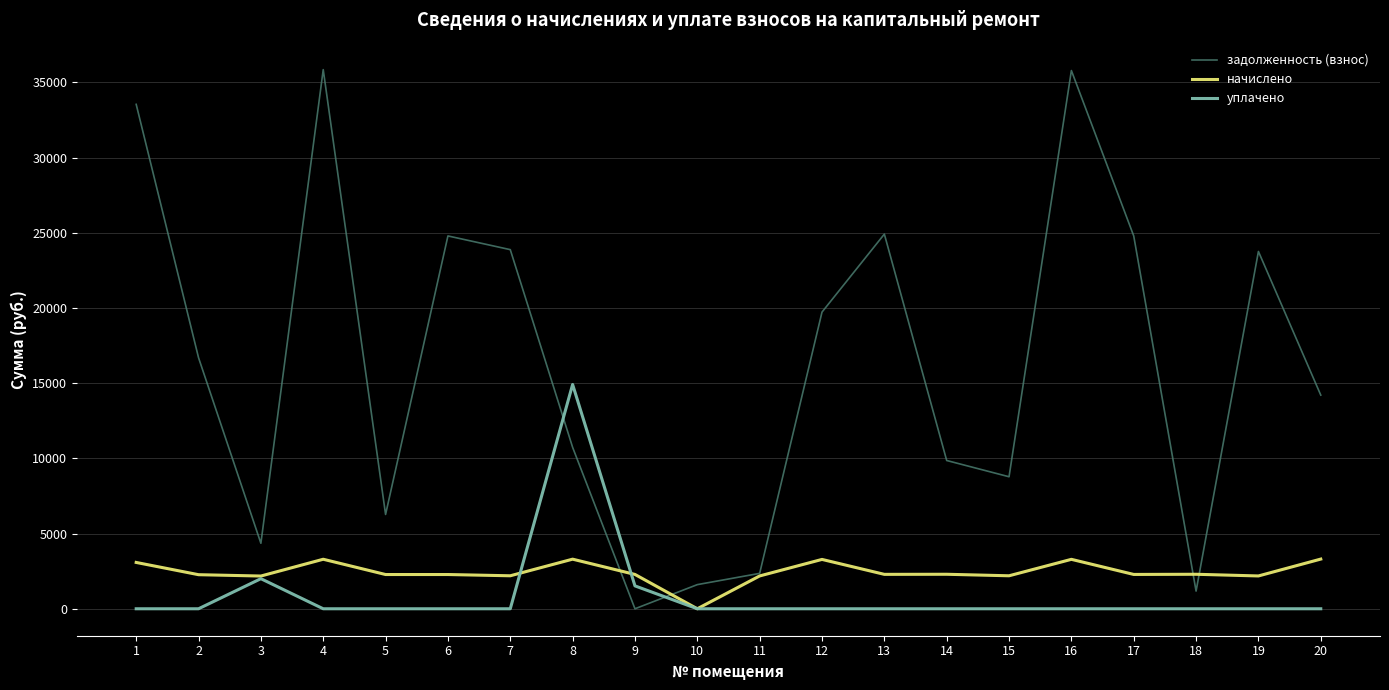

How many lines are shown in the chart?

3